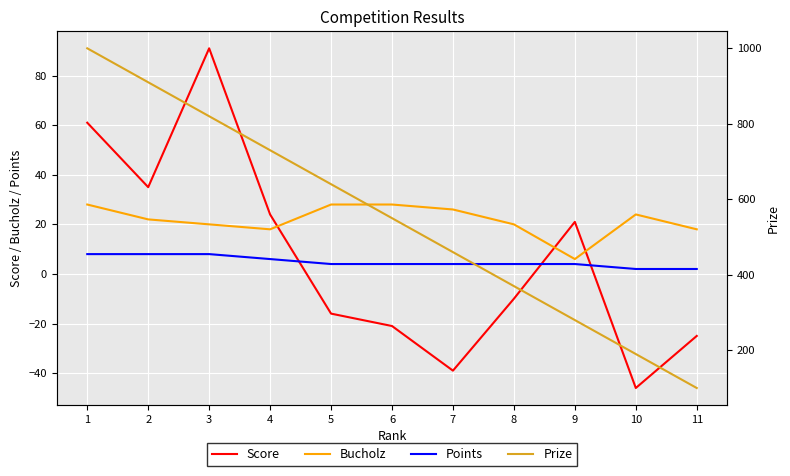

What is the sum of the Score values at 10 and 5?

-62